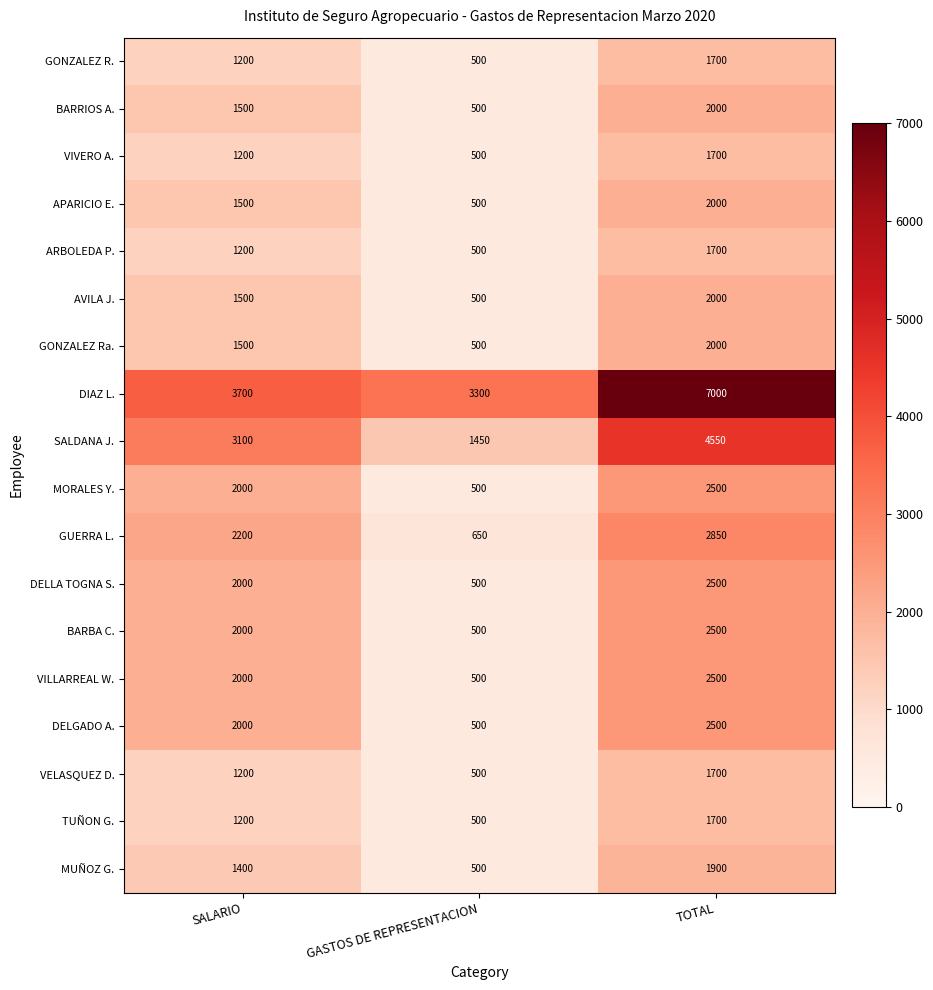

What is the lowest value of the DIAZ L. series?

3300